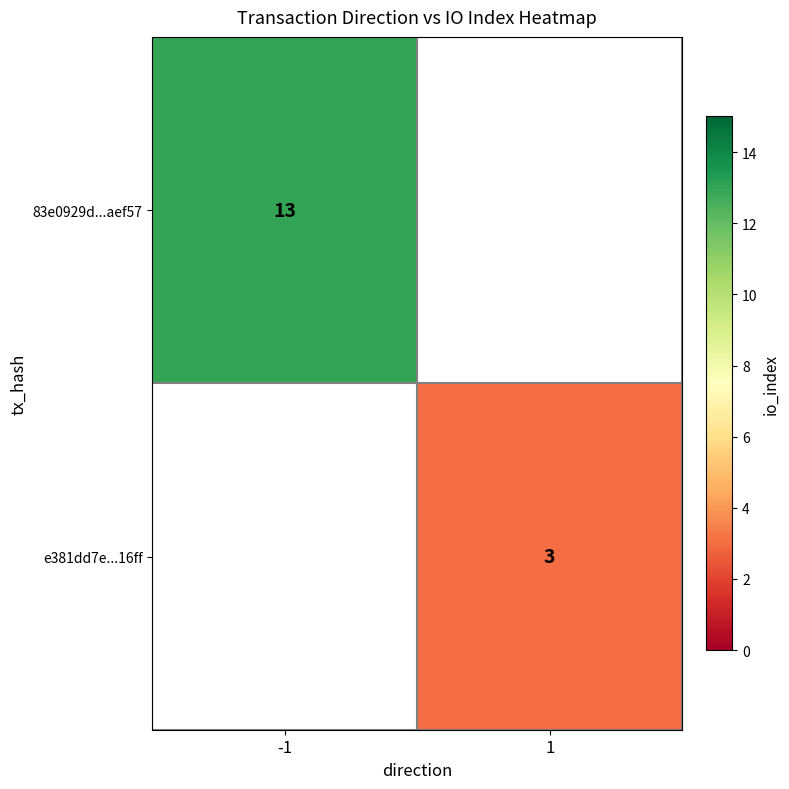

The value of 83e0929d...aef57 at -1 is 8. True or false?

False